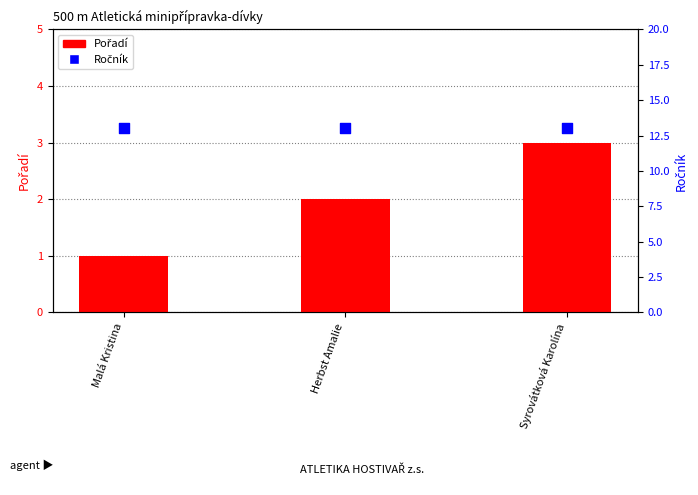

What are all the series names shown in the legend?

Pořadí, Ročník